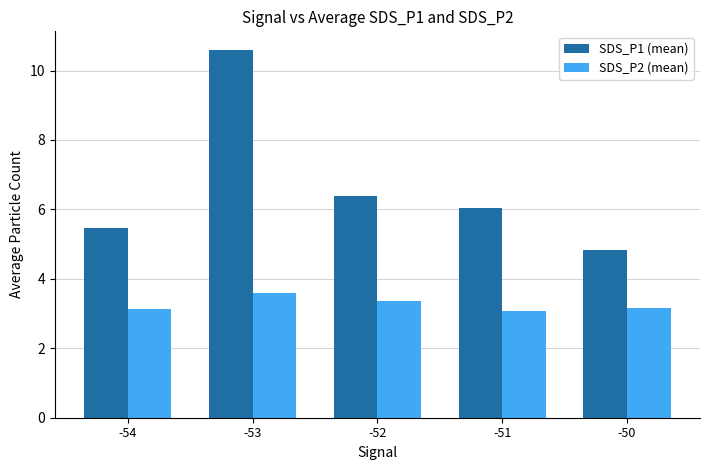

List the series in order of their overall mean, highest first.

SDS_P1 (mean), SDS_P2 (mean)